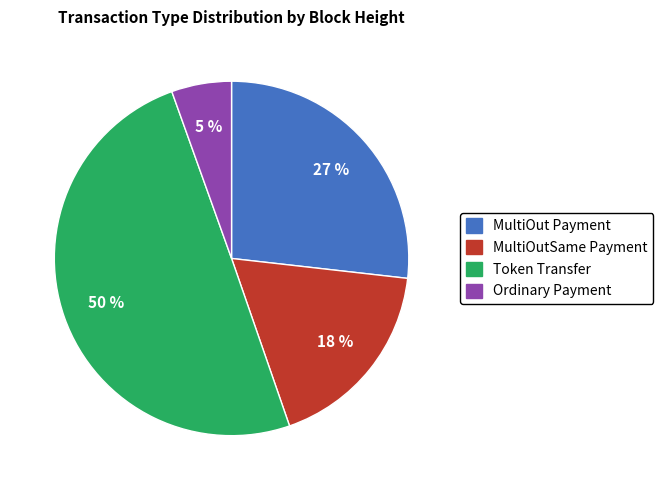

Is it true that MultiOutSame Payment is 18% of the pie?

True